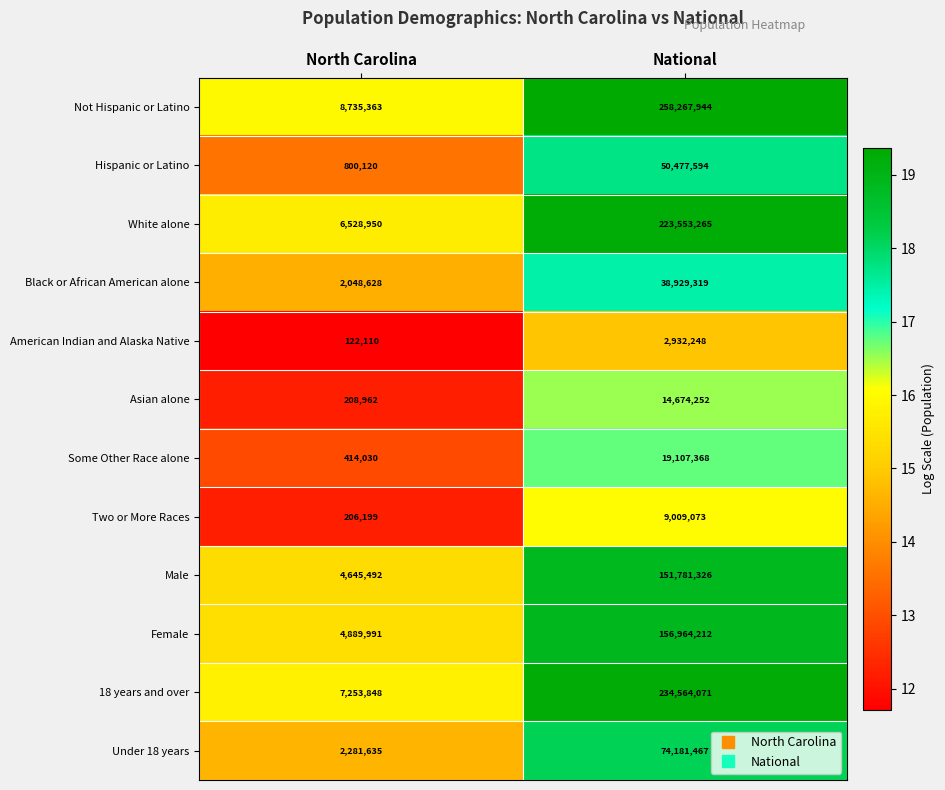

What is the spread (max minus min) of values at National?

255335696